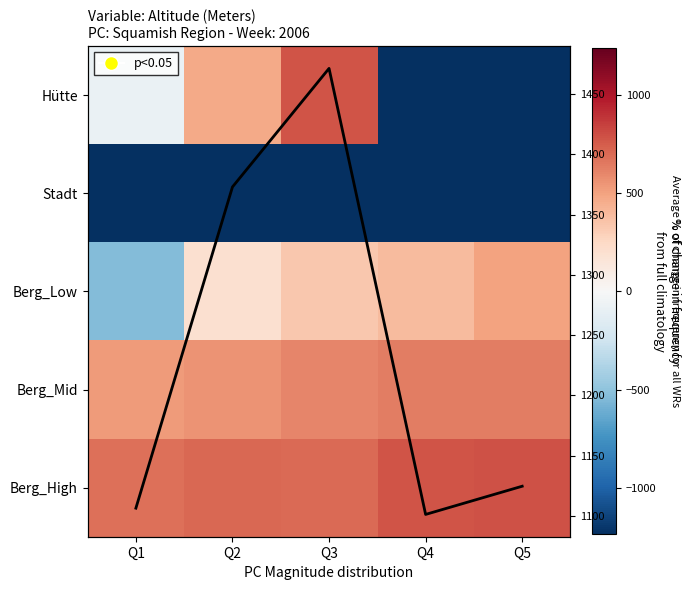

Which has a higher value, Q3 or Q4?

Q3